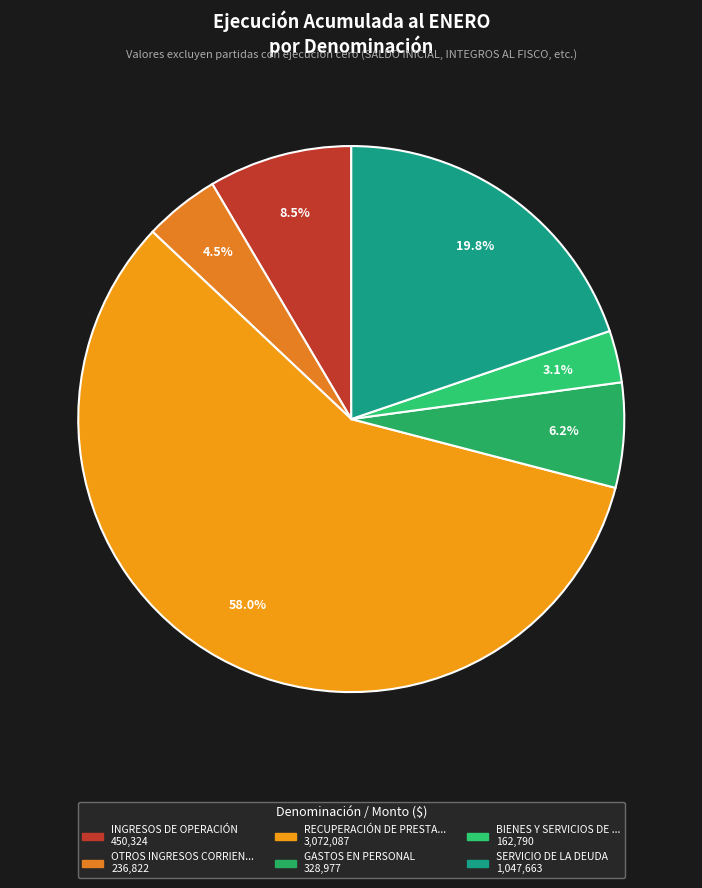

Is there any slice that represents more than half of the pie?

Yes